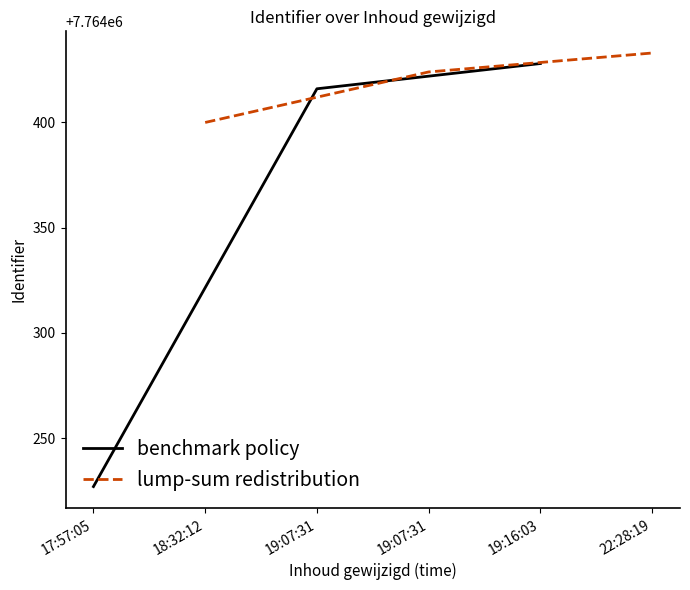

What is the minimum value for benchmark policy?

7764227